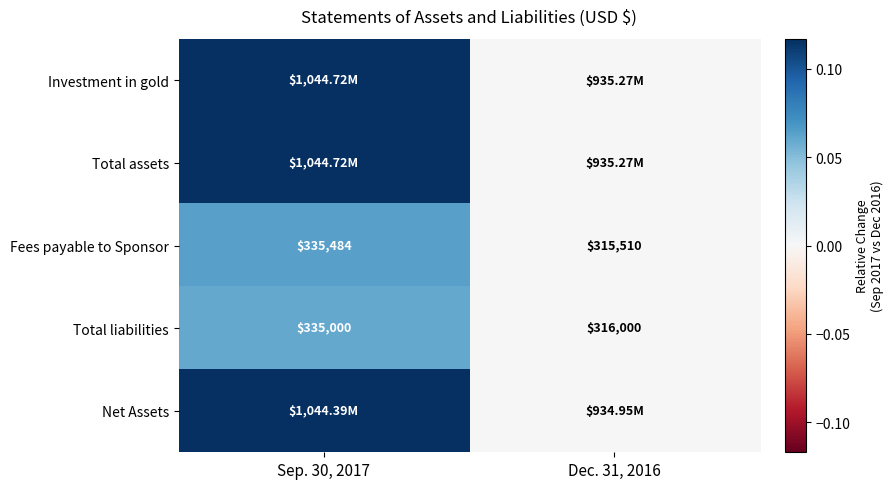

How many data points in Total liabilities are less than 335000?

1